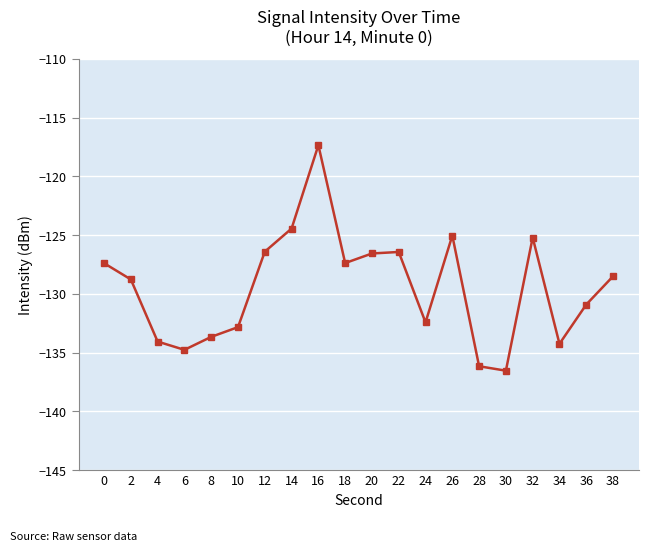

What is the average value?

-129.5